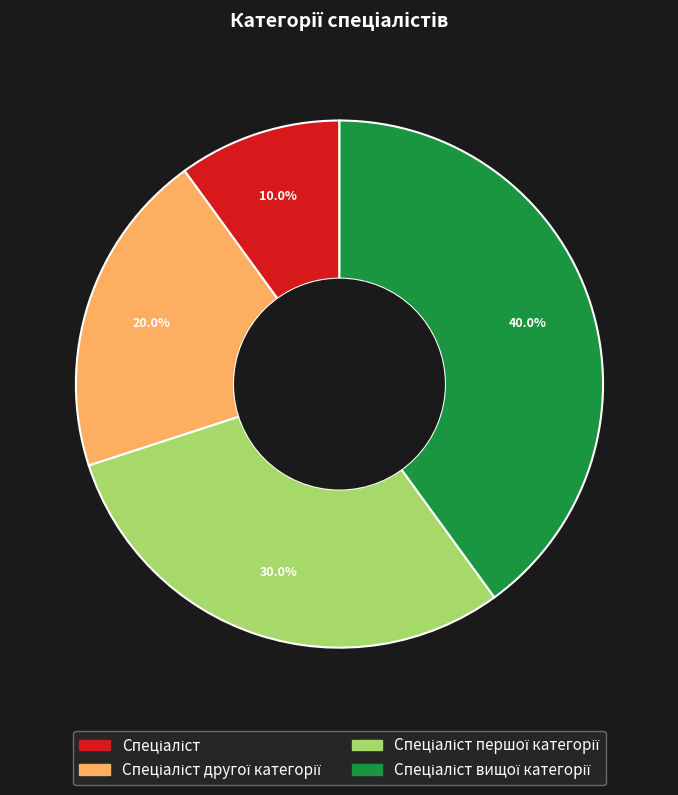

Does any single category account for the majority?

No